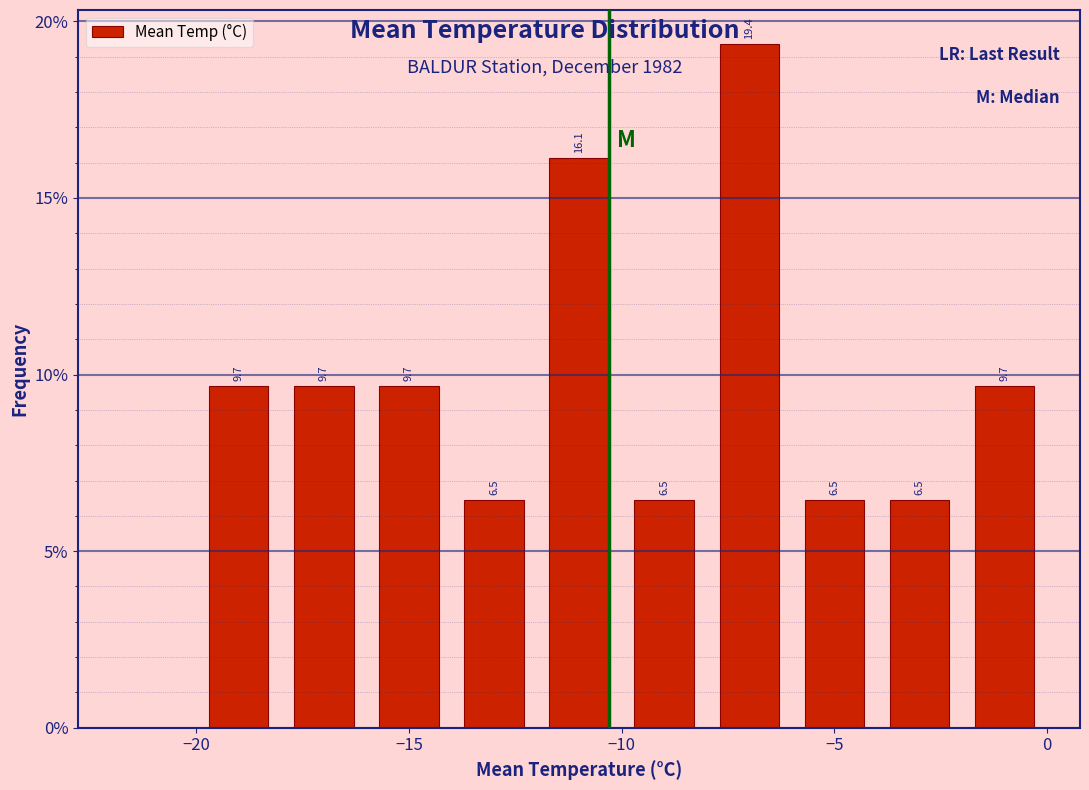

Which range on the x-axis has the tallest bar?

-8 to -6